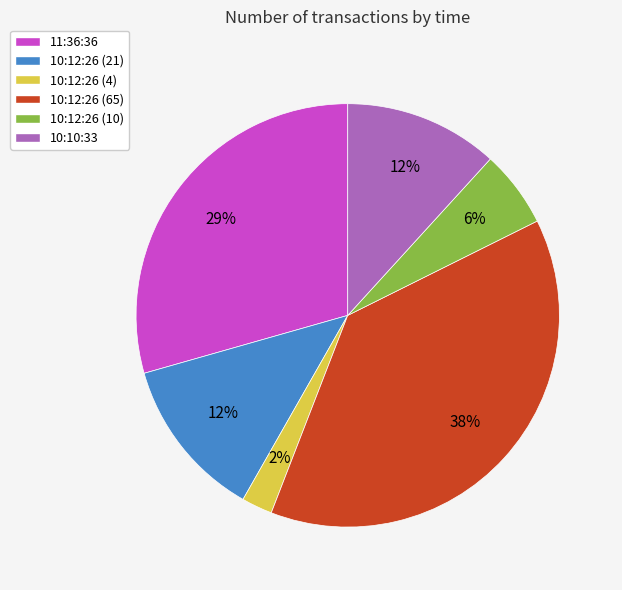

Is 10:12:26 (4) the majority of the pie?

No